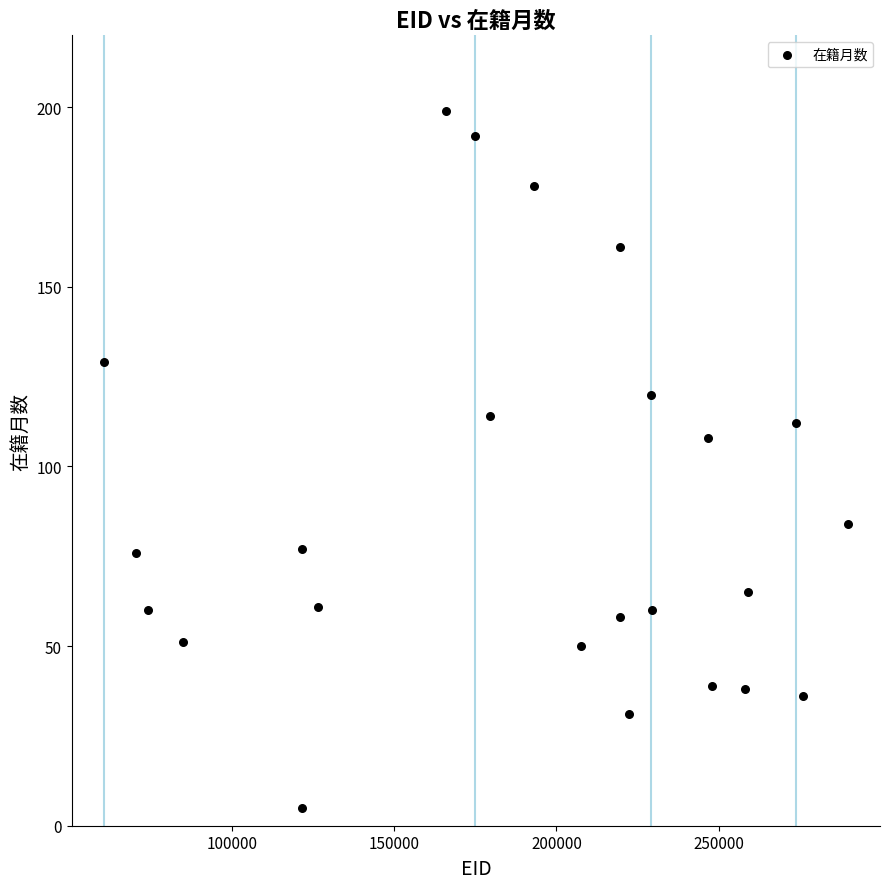

What is the range of X values (max minus min)?

228995